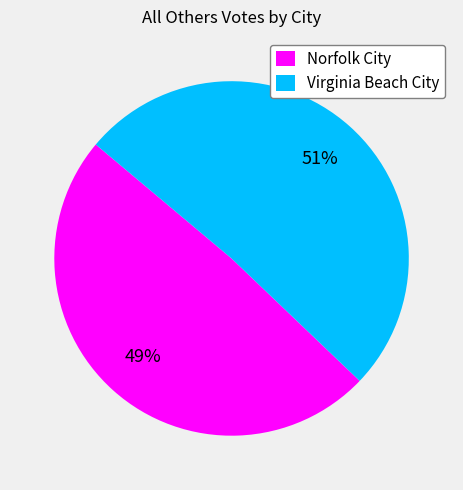

Does Norfolk City represent more than half of the total?

No